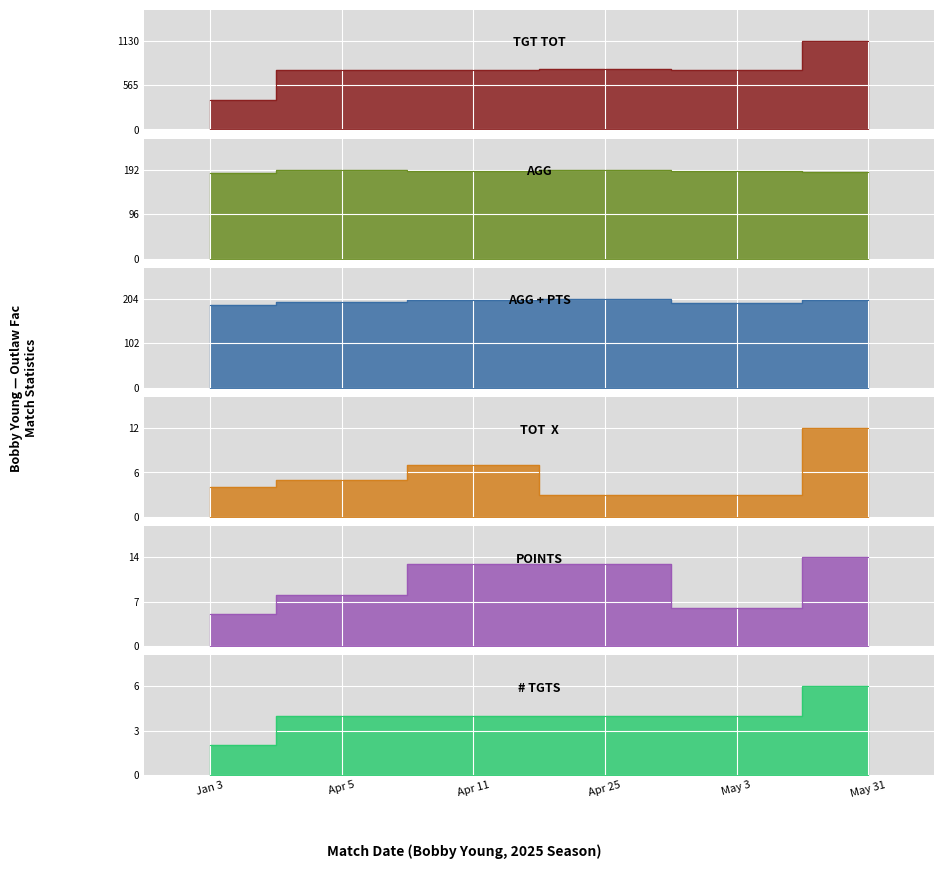

Rank the categories by Points value from lowest to highest.

Jan 3, May 3, Apr 5, Apr 11, Apr 25, May 31